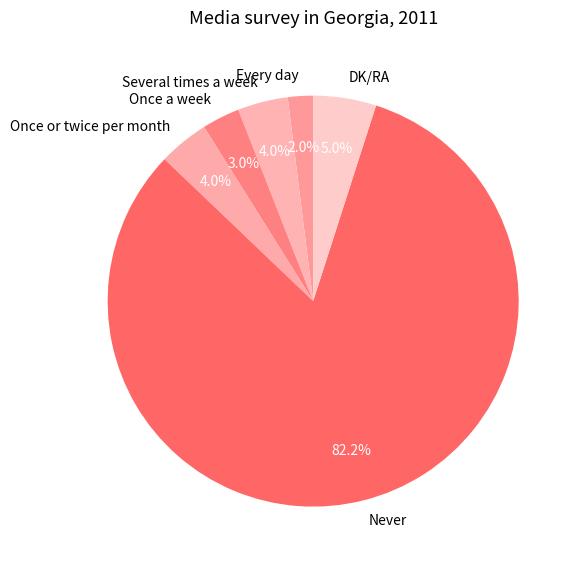

Which slice is the smallest?

Every day